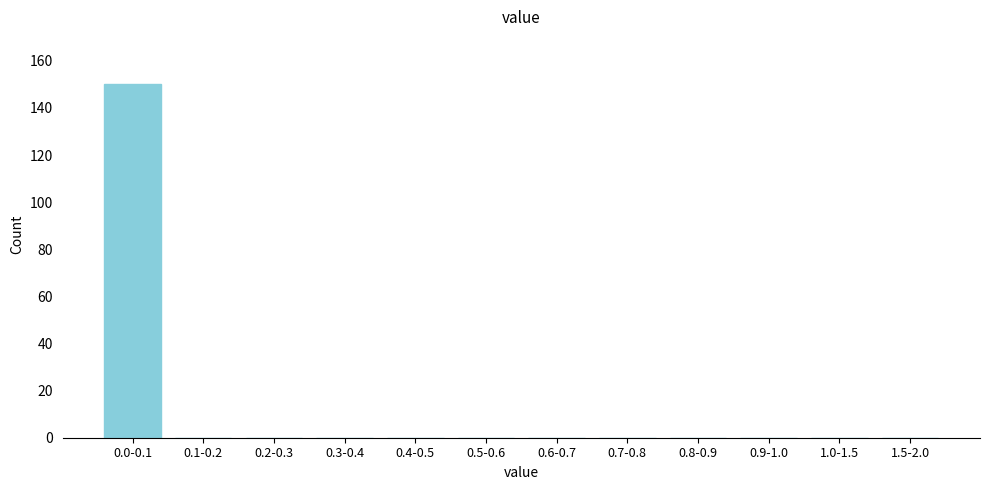

Reading right to left, list all the values displayed in this chart.

1.5-2.0=0	1.0-1.5=0	0.9-1.0=0	0.8-0.9=0	0.7-0.8=0	0.6-0.7=0	0.5-0.6=0	0.4-0.5=0	0.3-0.4=0	0.2-0.3=0	0.1-0.2=0	0.0-0.1=150